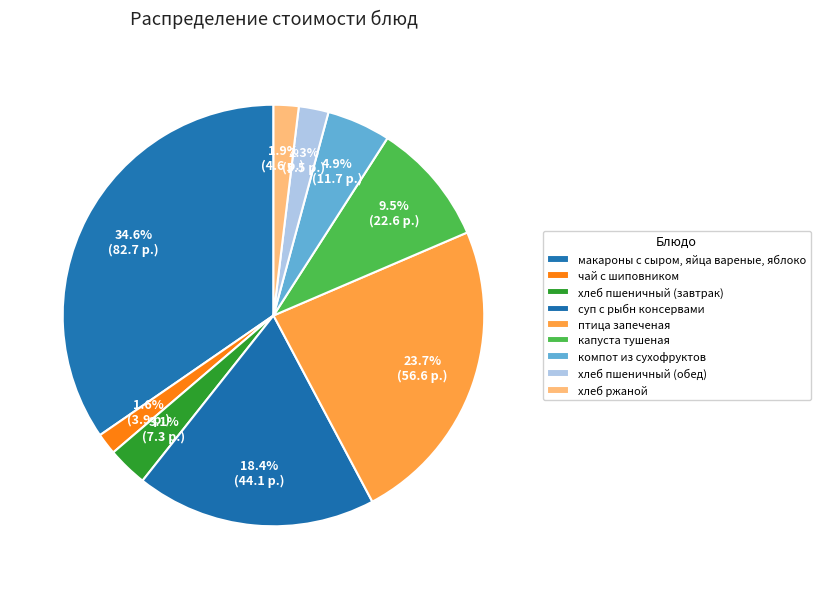

Is капуста тушеная the majority of the pie?

No